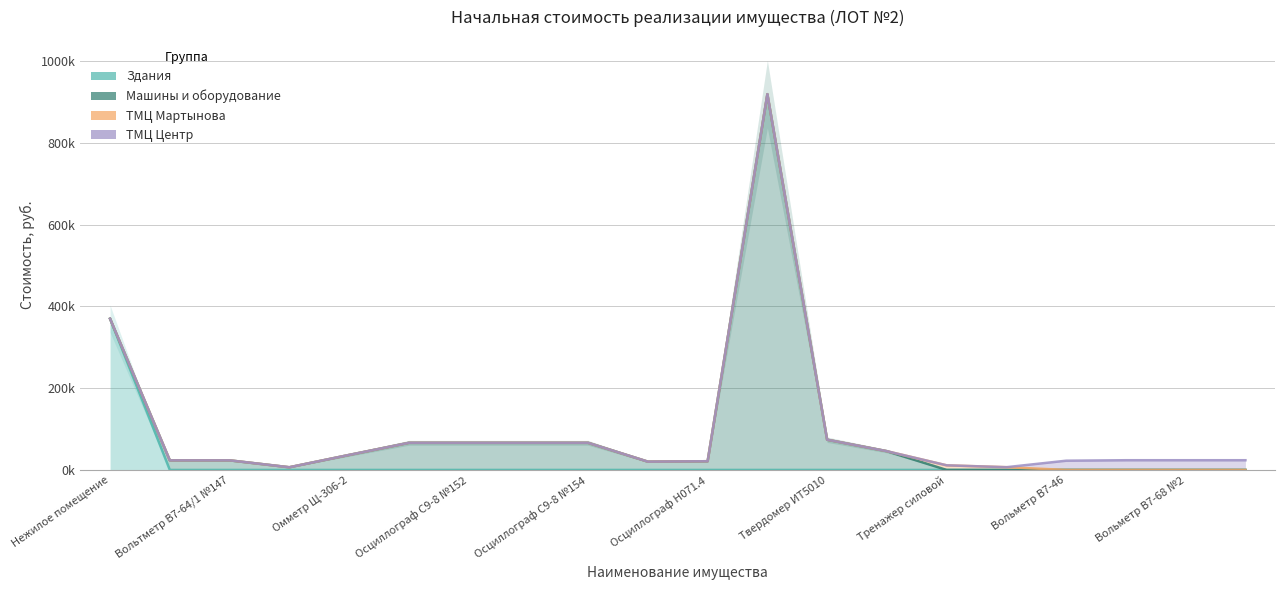

What is the difference between the ТМЦ Мартынова values at 13 and 14?

34582.5